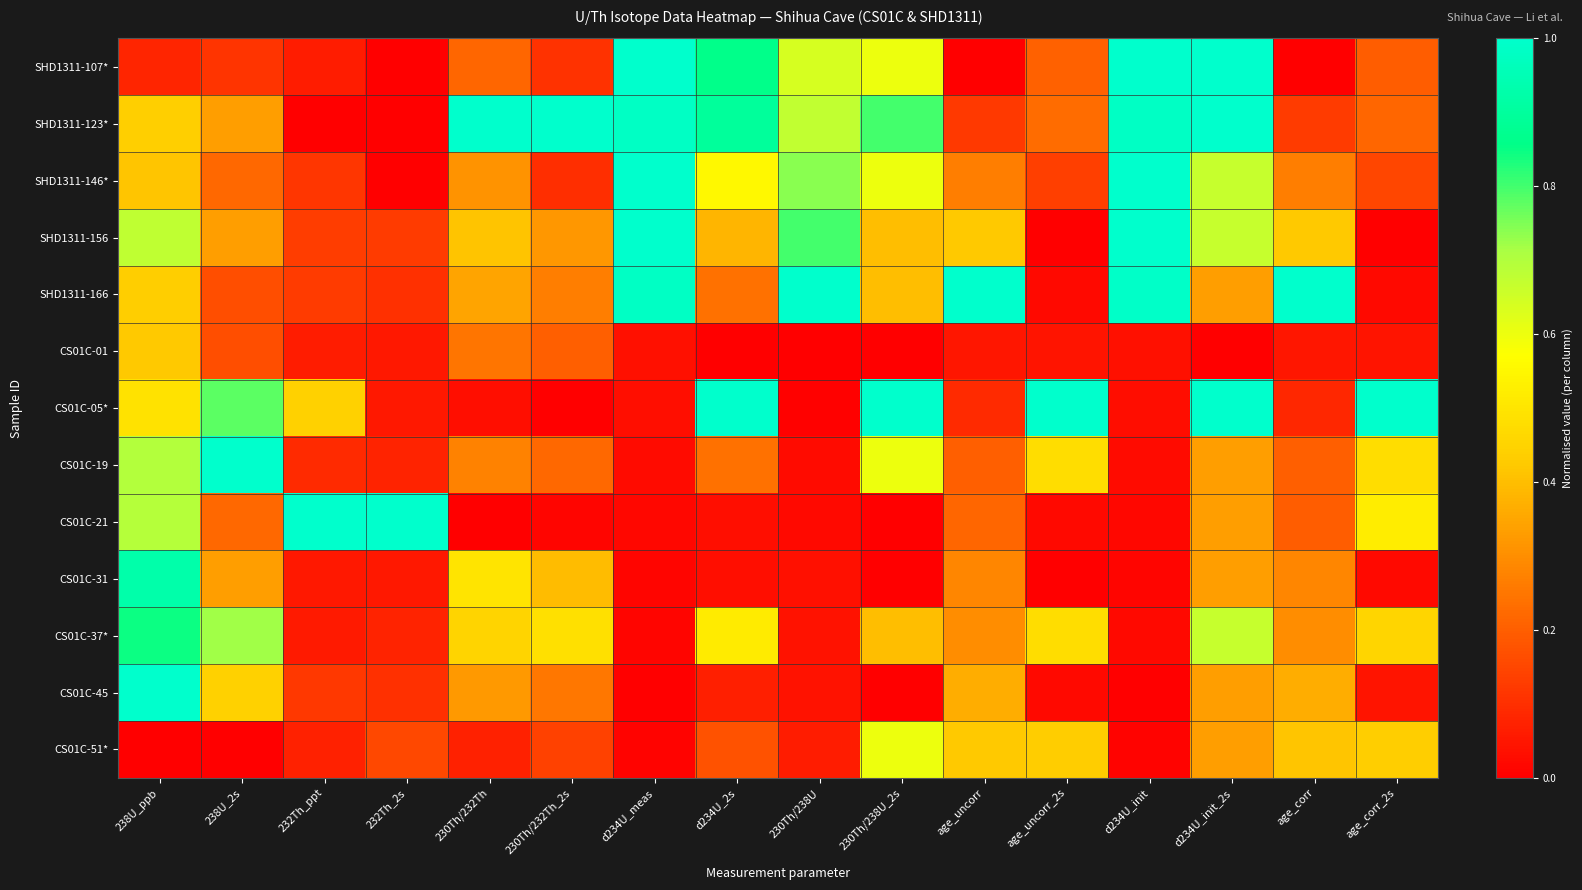

Rank the series by their maximum value, from highest to lowest.

SHD1311-107*, SHD1311-123*, SHD1311-146*, SHD1311-166, CS01C-05*, CS01C-19, CS01C-21, CS01C-45, SHD1311-156, CS01C-31, CS01C-37*, CS01C-51*, CS01C-01